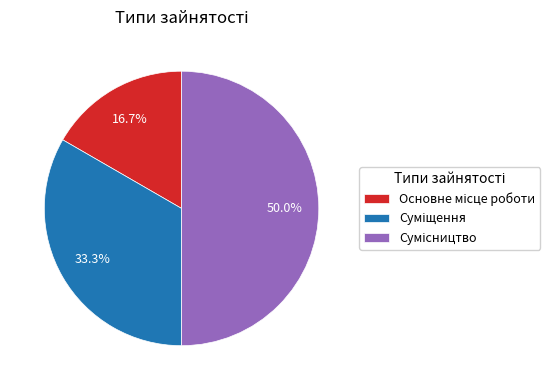

Count the number of slices in the pie.

3